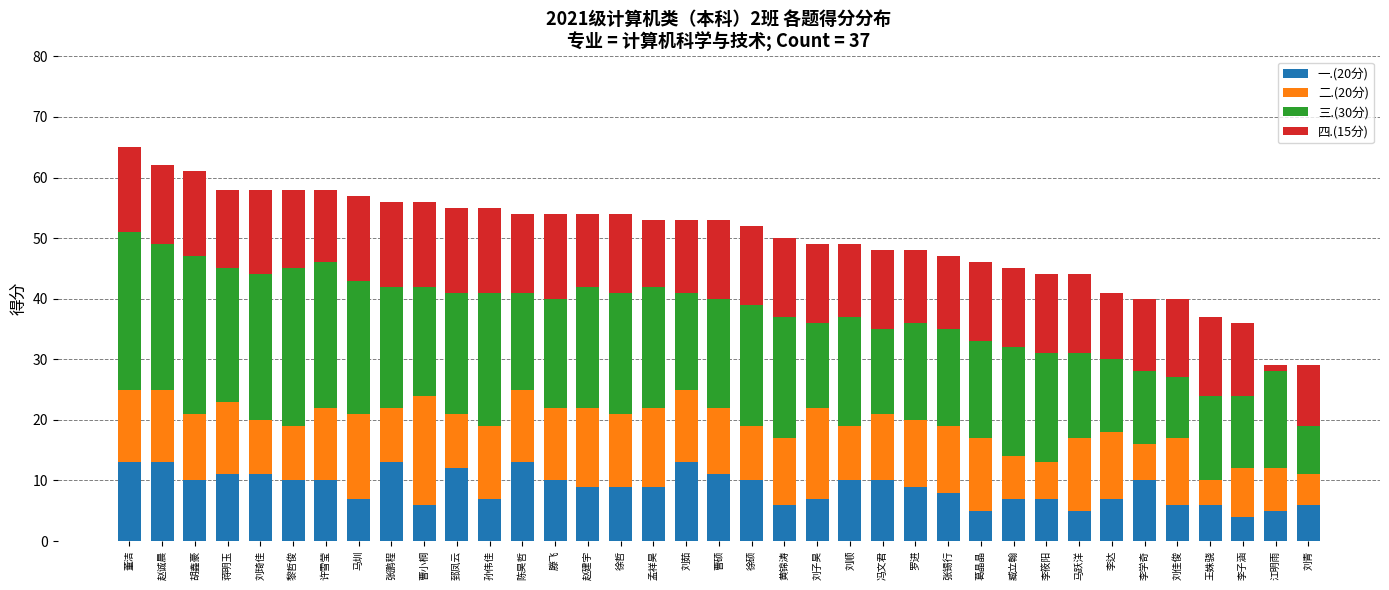

The value of 一.(20分) at 刘茹 is 13. True or false?

True